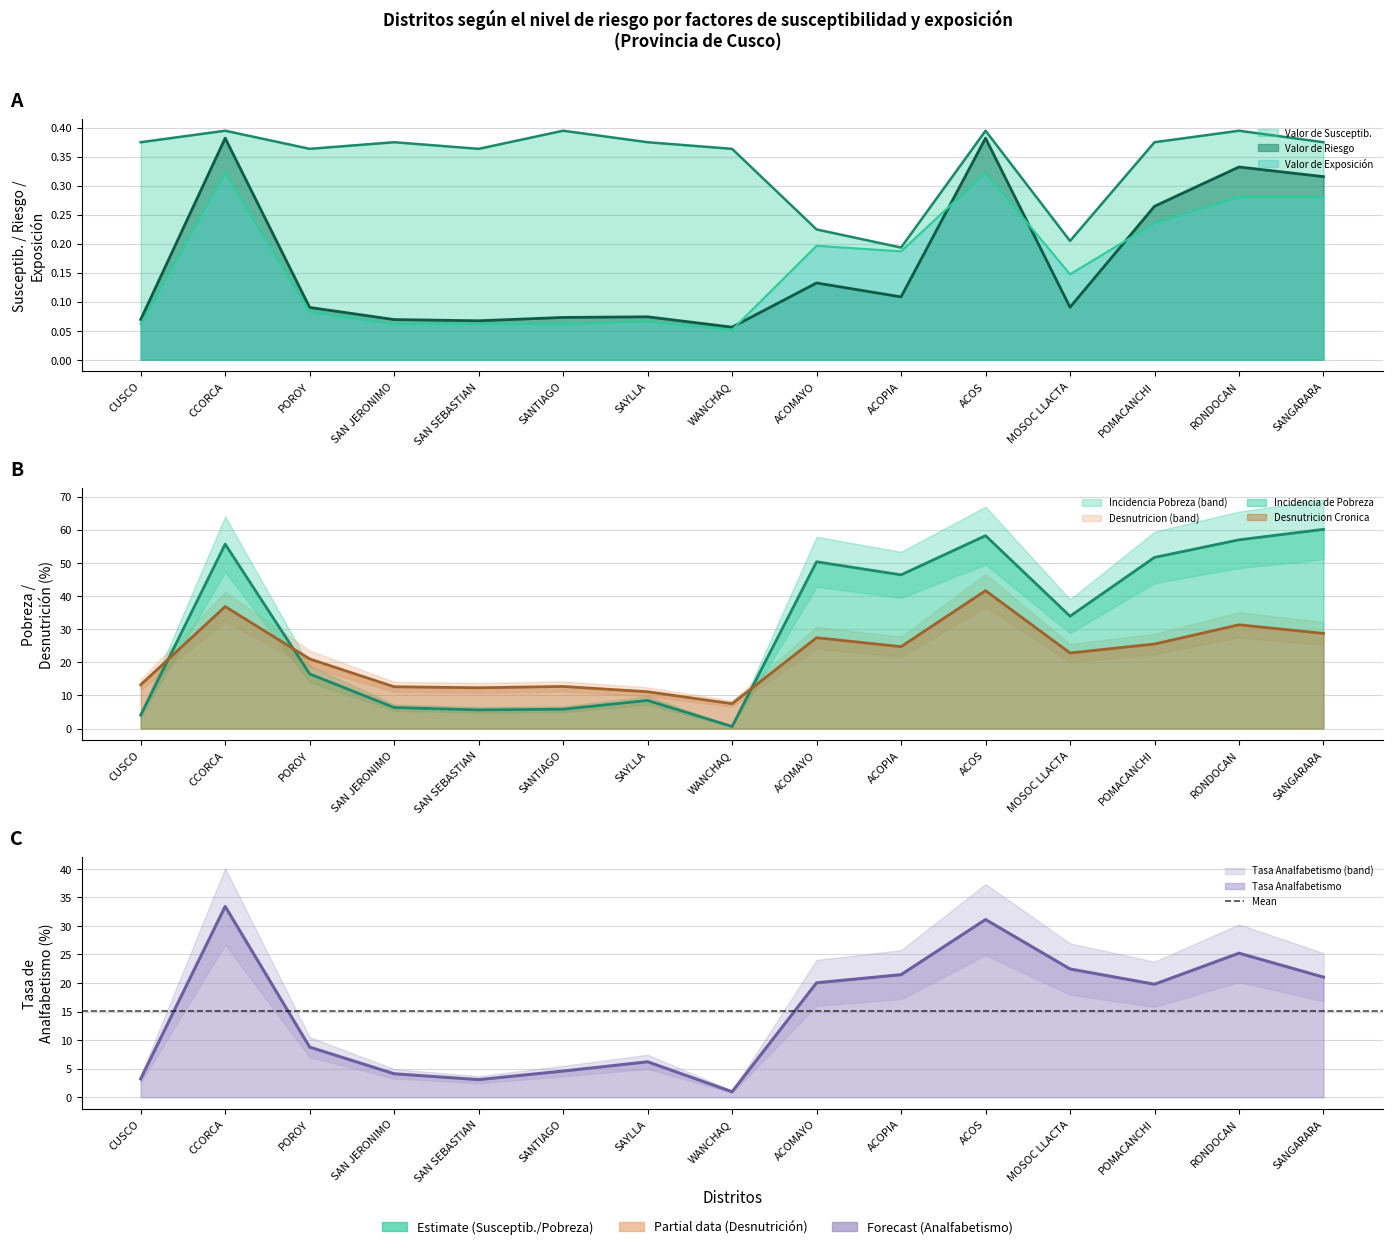

Where is Valor de Riesgo nearest to the value 0?

WANCHAQ